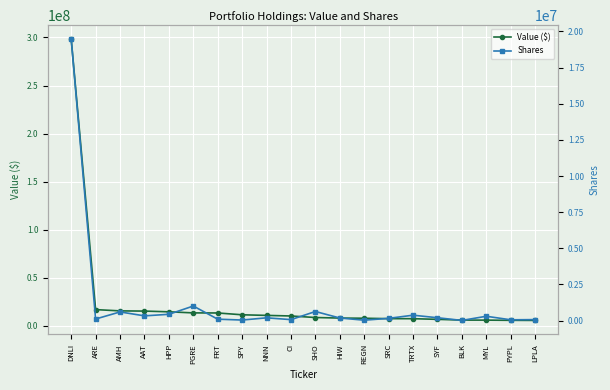

What is the sum of all Value ($) values?

489534000